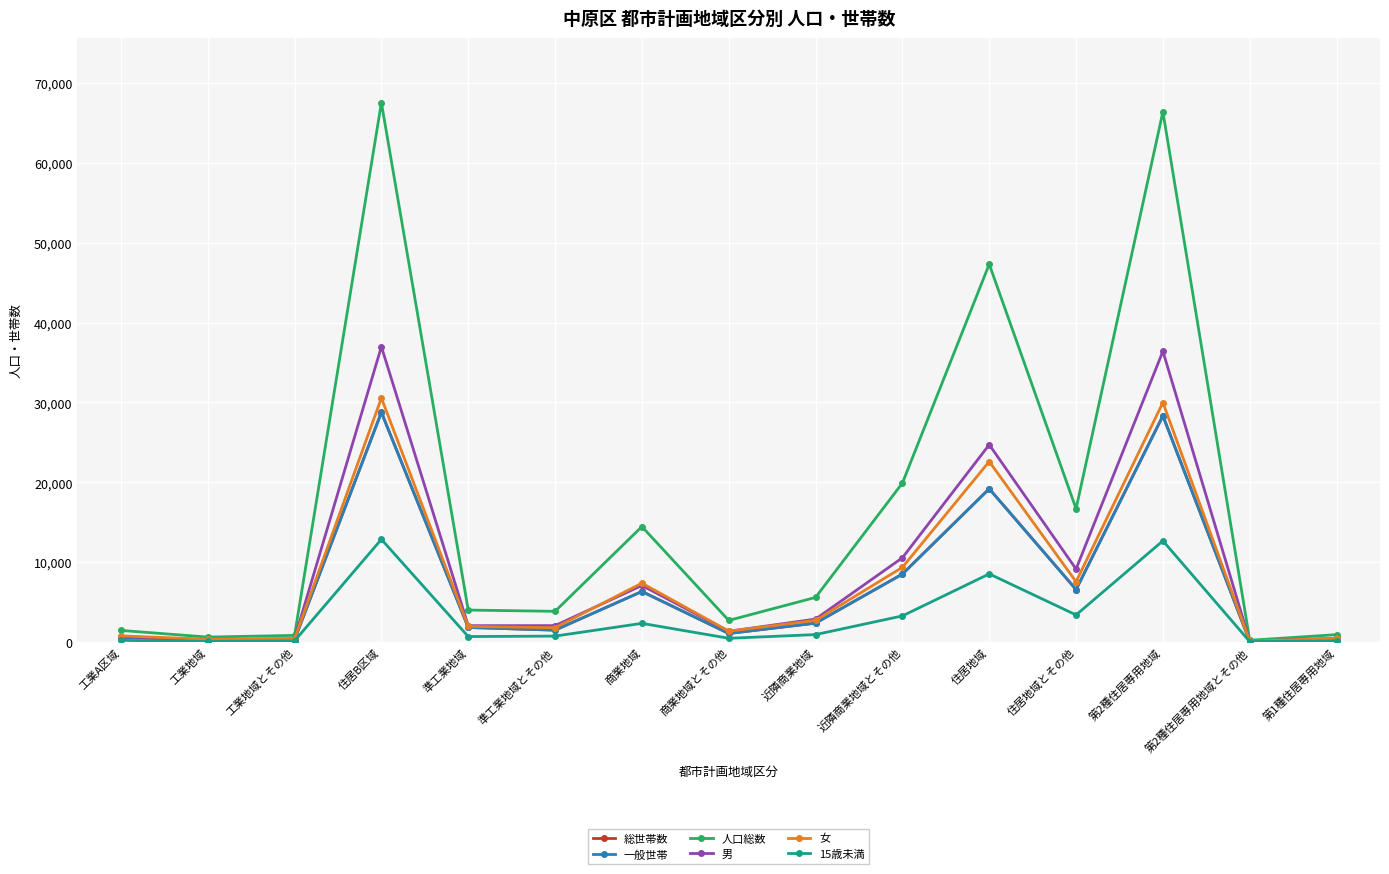

True or false: 15歳未満 has a value of 12858 at 住居B区域.

True